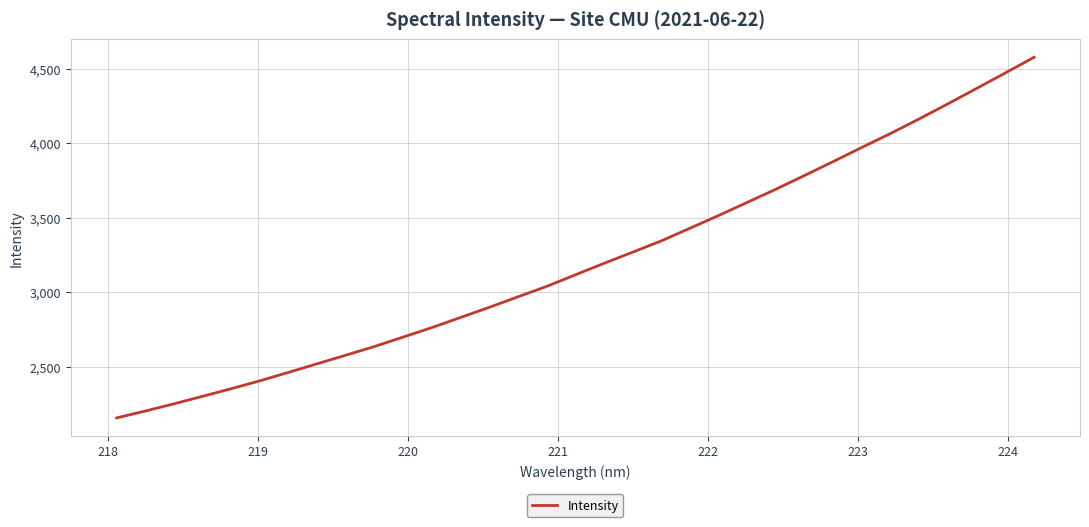

How many distinct data groups are displayed?

1